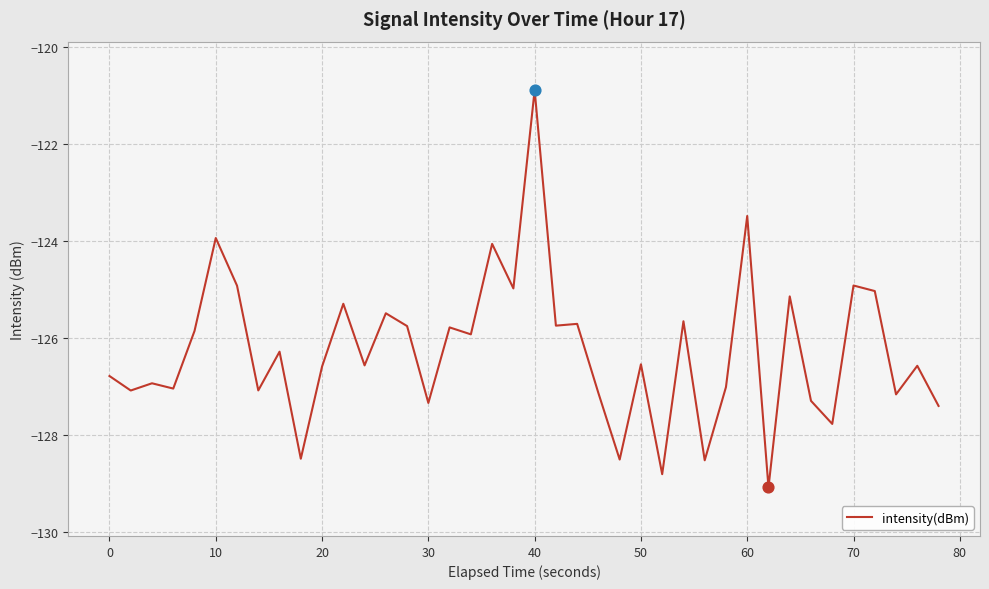

What is the difference between the maximum and minimum values?

8.2